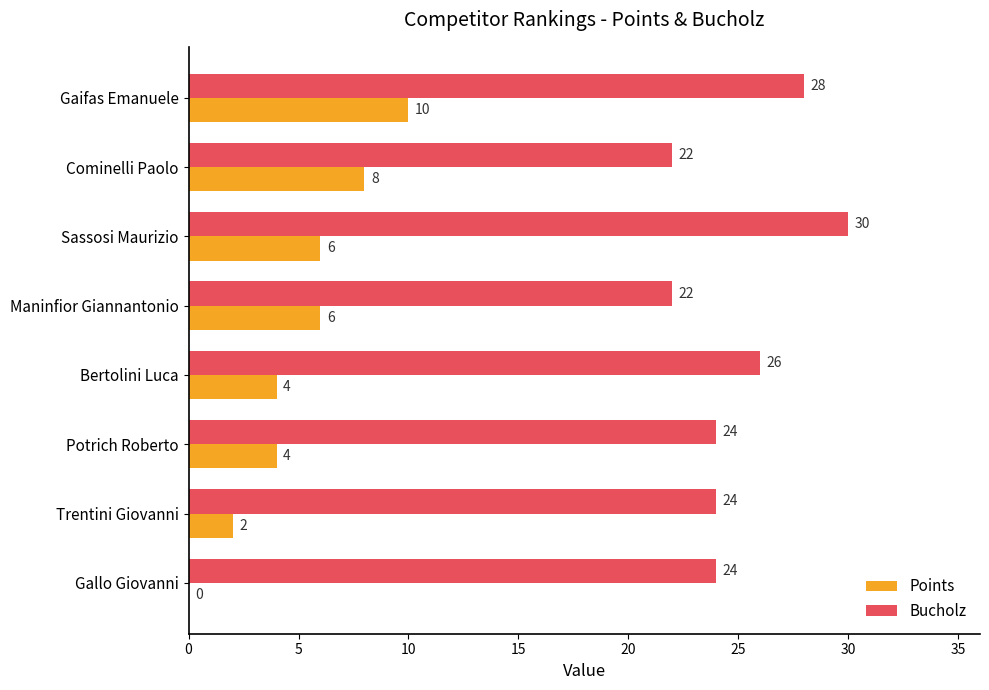

Which series changed the most between Cominelli Paolo and Maninfior Giannantonio?

Points